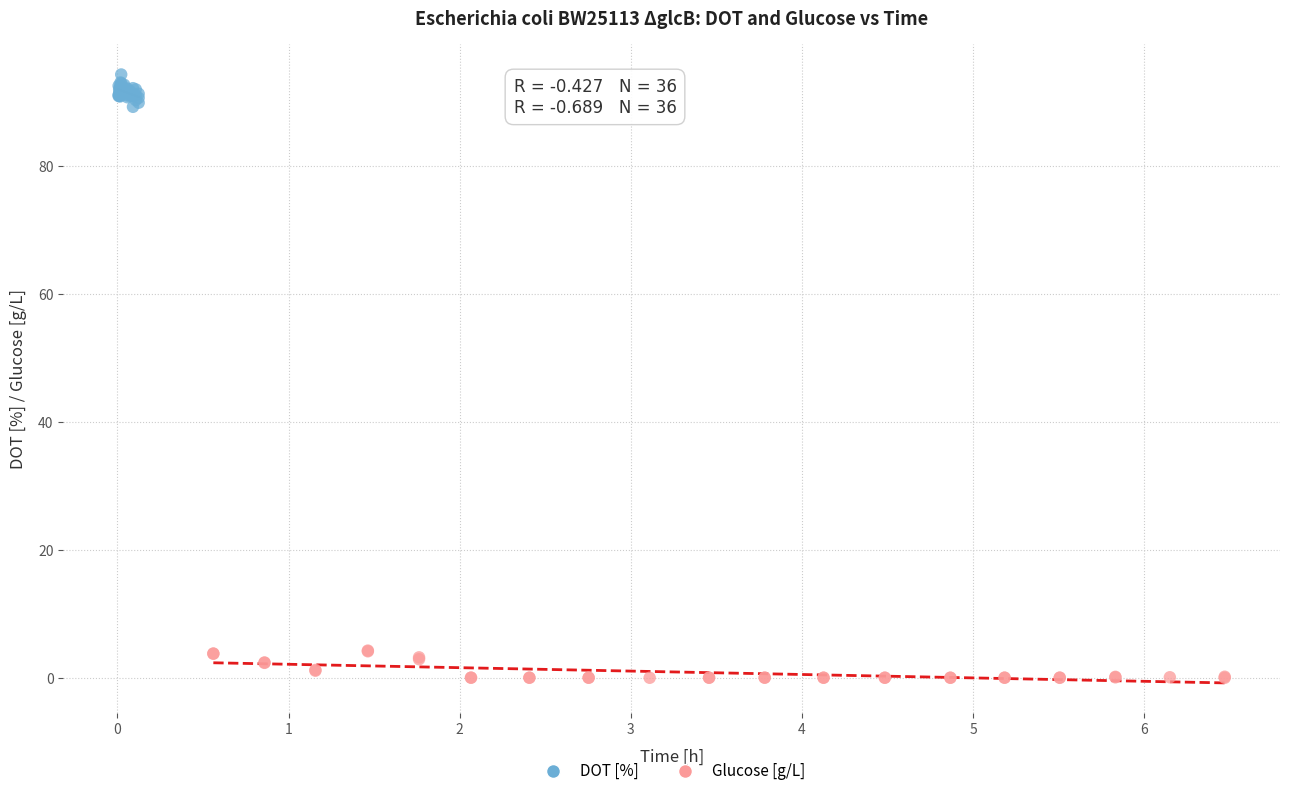

Which series reaches the minimum Y coordinate?

Glucose [g/L]